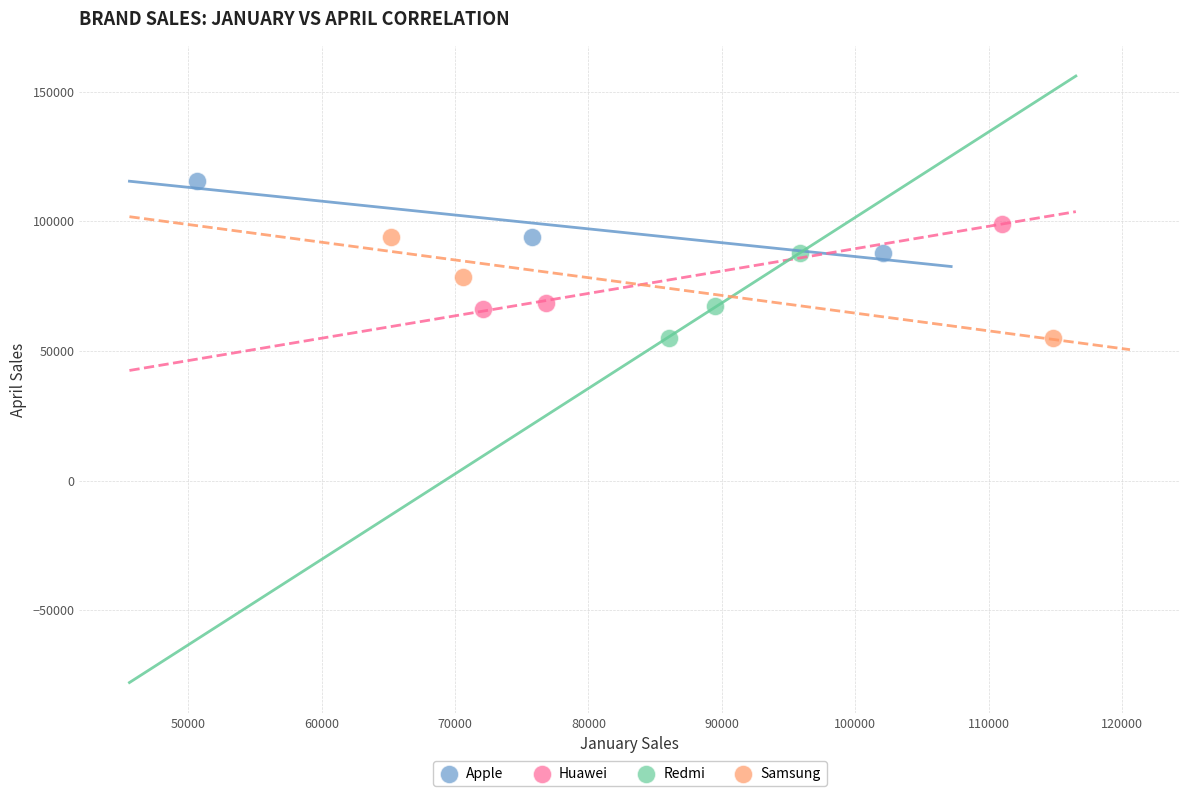

Which series has the widest spread of Y values?

Samsung